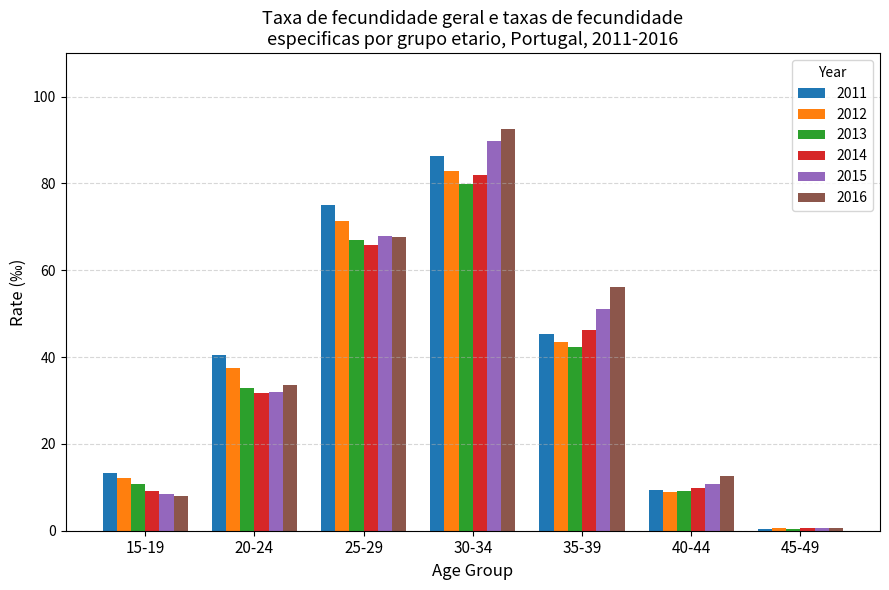

At which label is 2014 closest to 41?

35-39